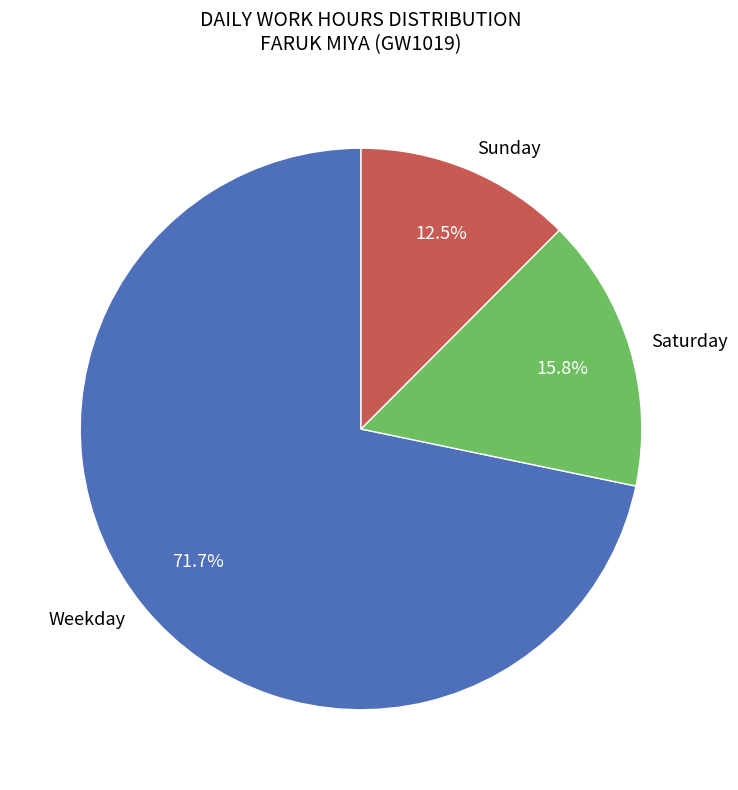

Approximately how many times larger is the value at Weekday compared to Saturday?

4.5